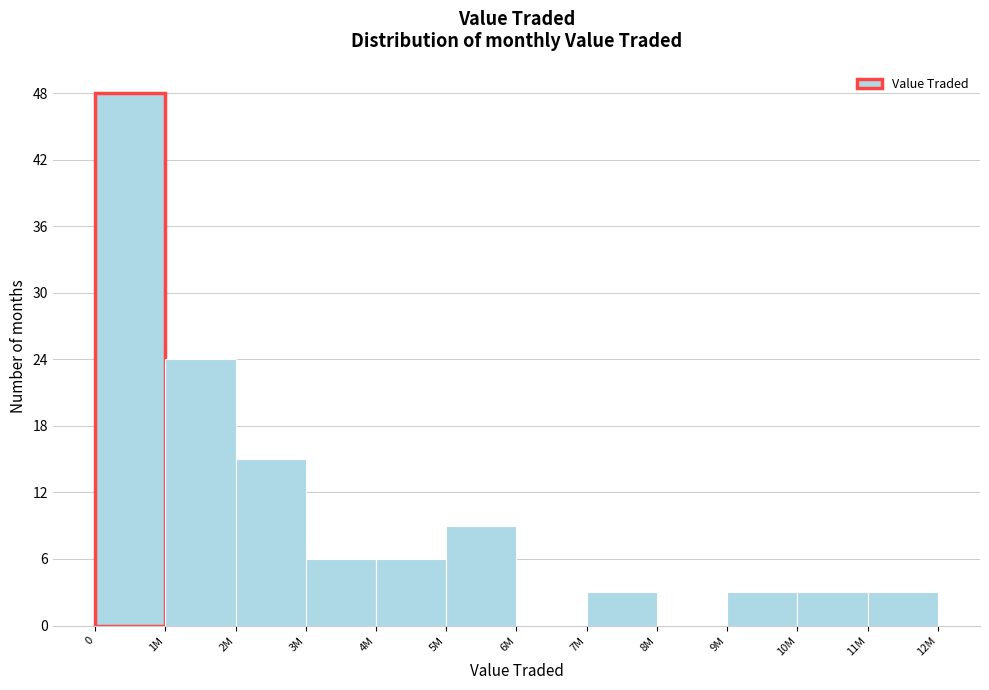

Reading left to right, list all the values displayed in this chart.

0=48	1M=24	2M=15	3M=6	4M=6	5M=9	6M=0	7M=3	8M=0	9M=3	10M=3	11M=3